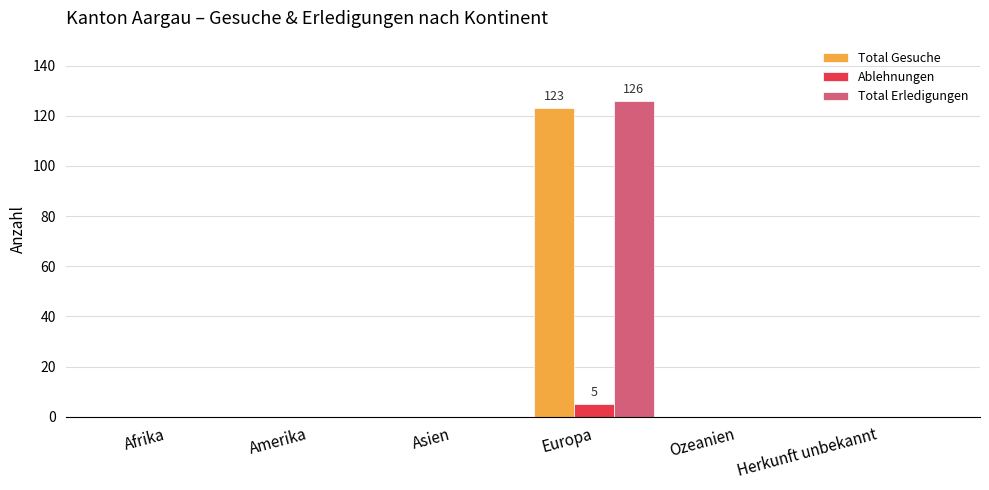

What is the maximum value shown in the chart?

126